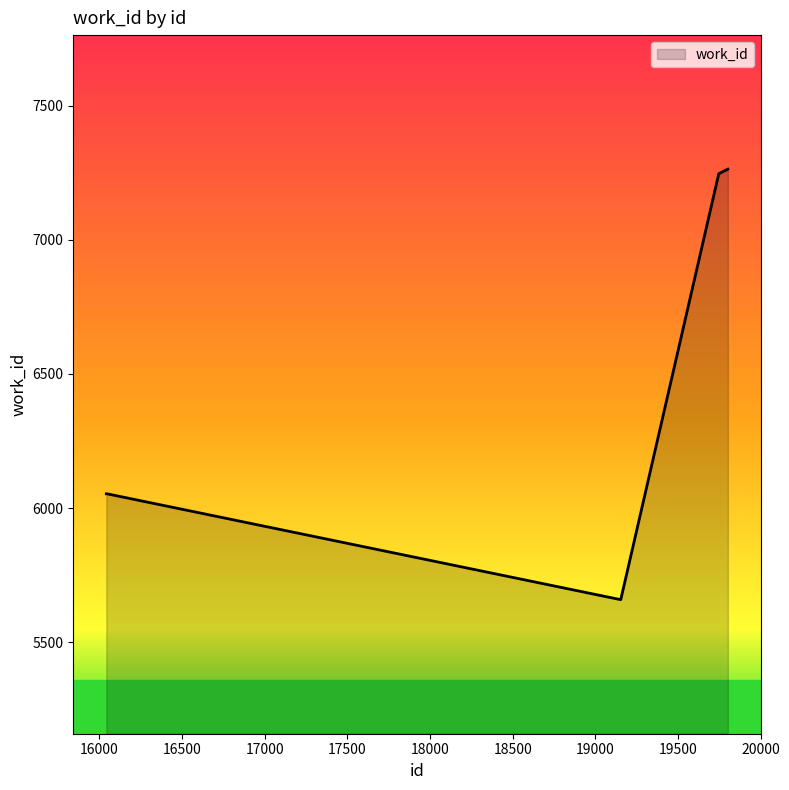

What is the greatest value displayed?

7264